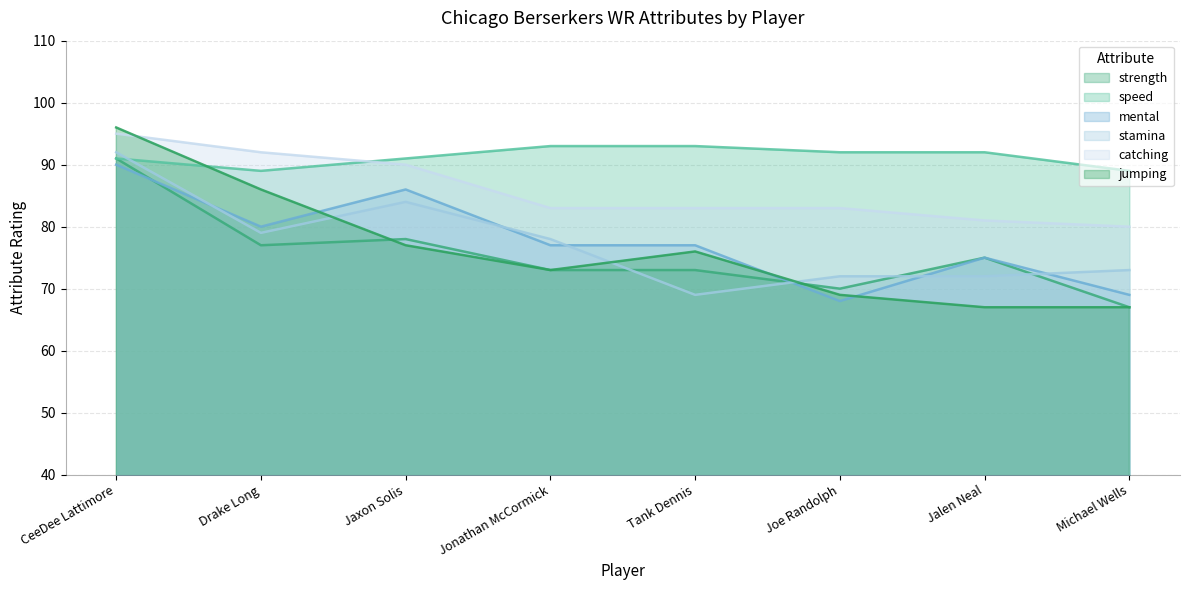

What is the difference between the maximum and second lowest values in the speed series?

4